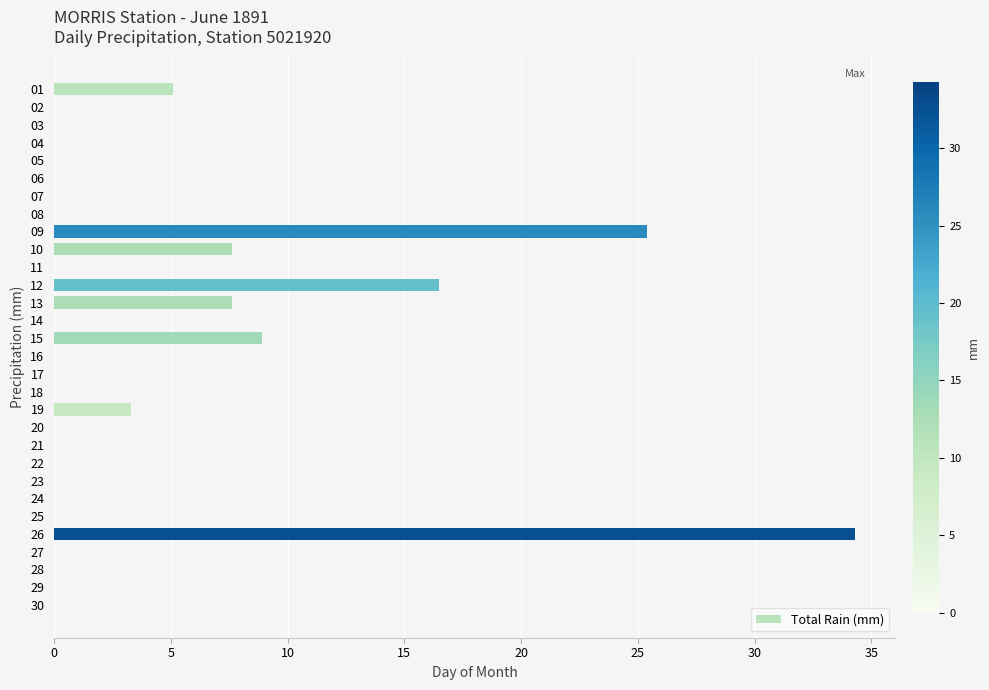

The value at 10 is 20.1. True or false?

False